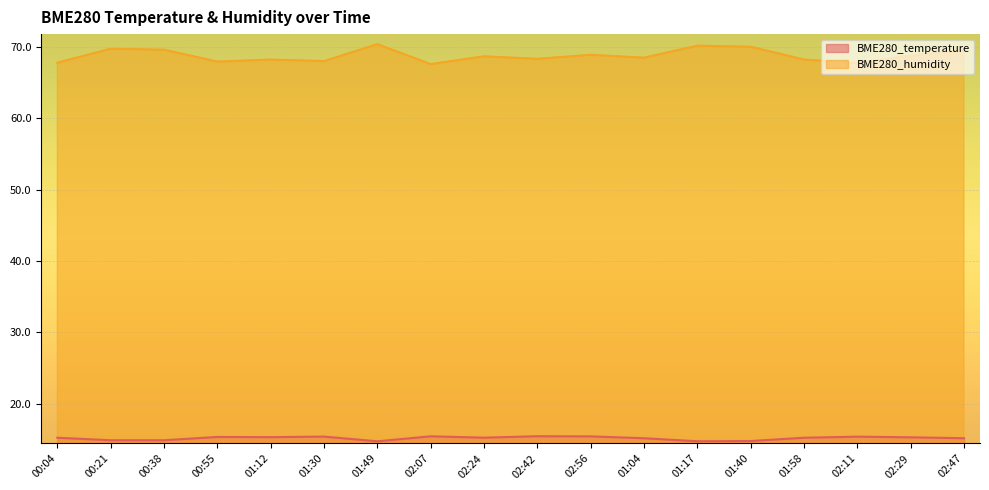

Reading right to left, transcribe all the data shown in this chart.

BME280_temperature: 15.2	15.3	15.4	15.2	14.8	14.8	15.2	15.4	15.4	15.2	15.4	14.7	15.4	15.3	15.3	14.9	14.9	15.2
BME280_humidity: 69.5	68.7	67.7	68.2	70.0	70.2	68.5	68.9	68.3	68.7	67.6	70.4	68.0	68.2	67.9	69.6	69.7	67.8